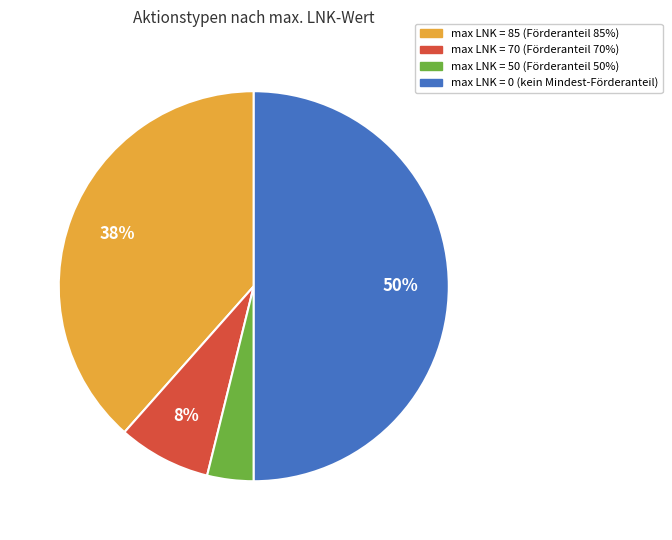

To the nearest percent, what is the average slice percentage?

25%